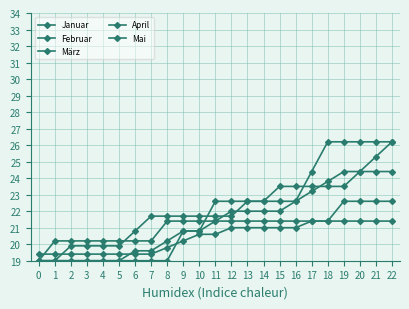

What is the difference between the maximum and second lowest values in the März series?

7.2